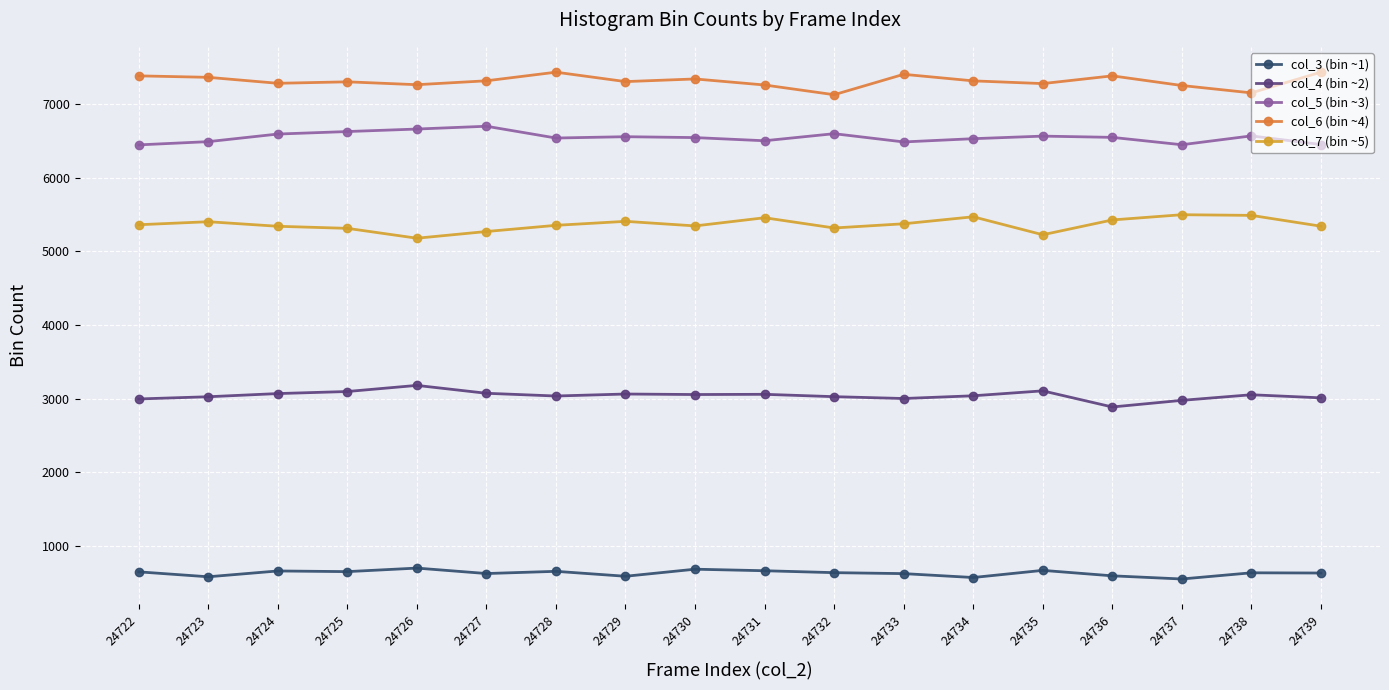

What is the smallest value displayed?

550